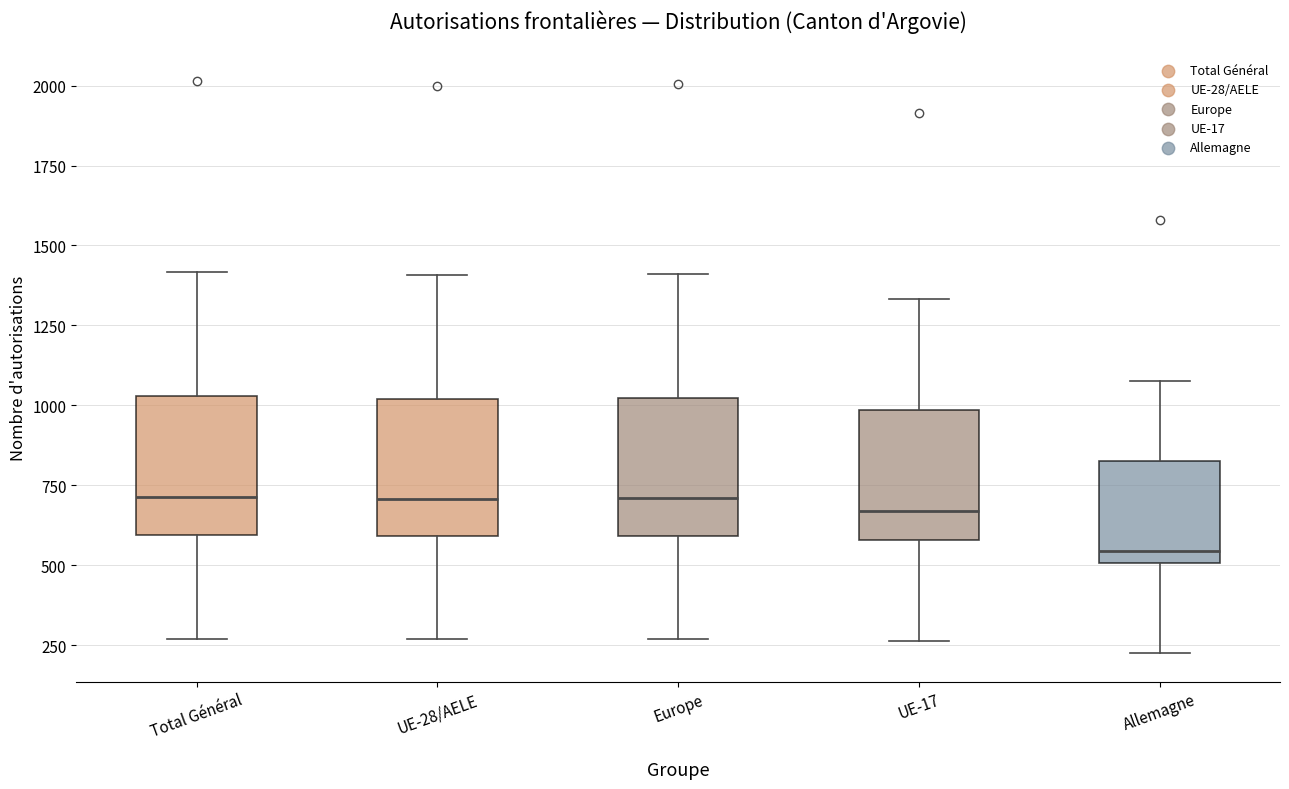

Reading left to right, read every box against the y-axis: the position of its median line, the range the box covers, and the ends of its whiskers. The values are not printed on the chart, so give them approximately, as read against the axis.

Total Général: median 700, box 600 to 1050, whiskers 250 to 1400
UE-28/AELE: median 700, box 600 to 1000, whiskers 250 to 1400
Europe: median 700, box 600 to 1000, whiskers 250 to 1400
UE-17: median 650, box 600 to 1000, whiskers 250 to 1350
Allemagne: median 550, box 500 to 850, whiskers 250 to 1100